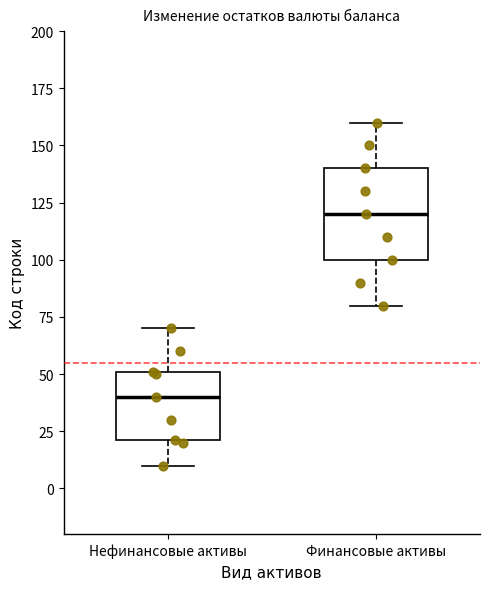

Which box's median line is the lowest?

Нефинансовые активы